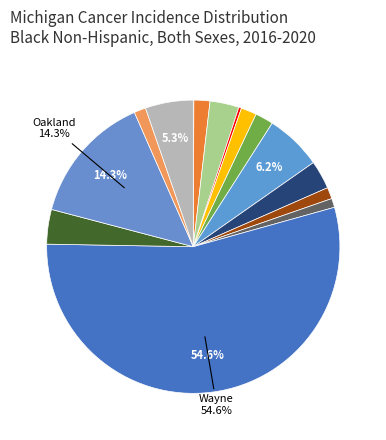

Which slice represents more than half of the pie?

Wayne